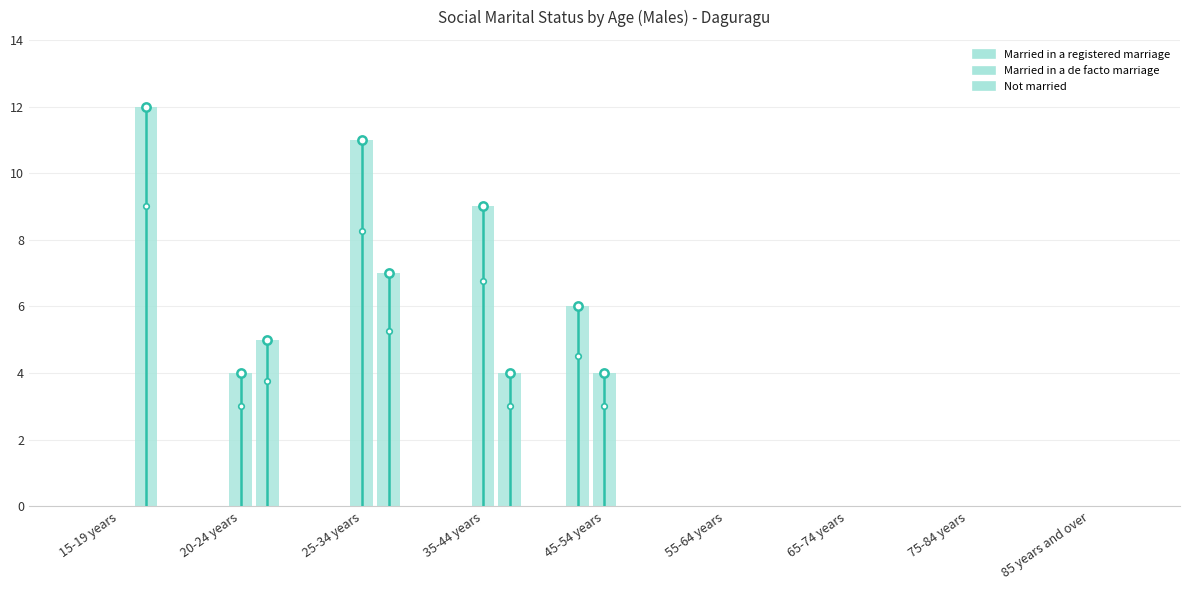

List the series in order of their peak value, highest first.

Not married, Married in a de facto marriage, Married in a registered marriage